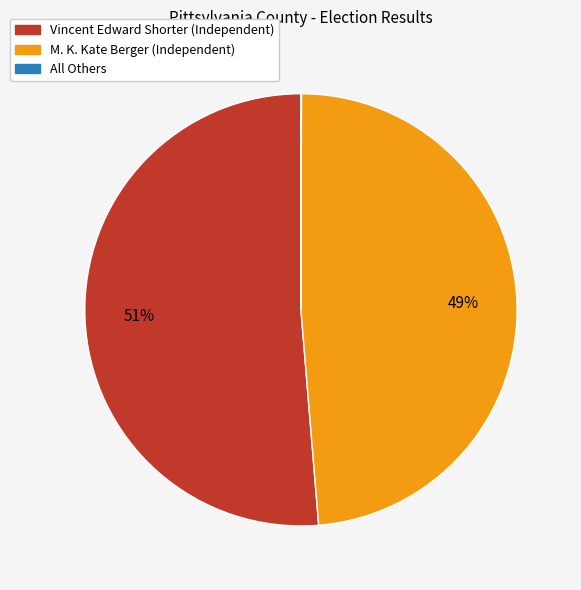

Which slice is the largest?

Vincent Edward Shorter